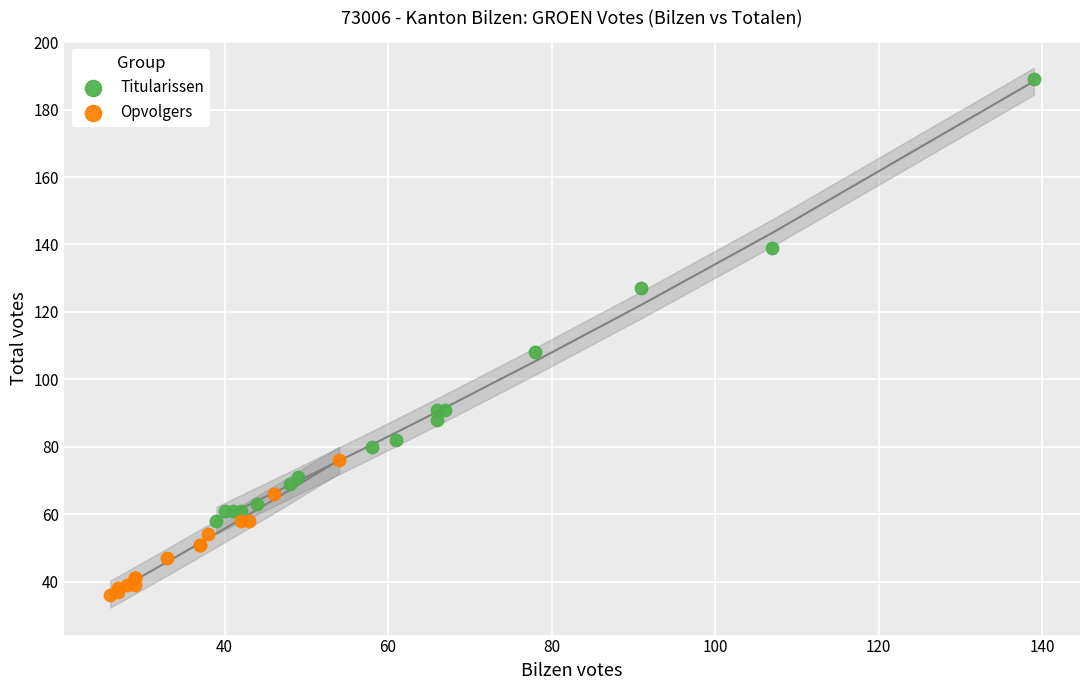

Which series reaches the minimum Y coordinate?

Opvolgers